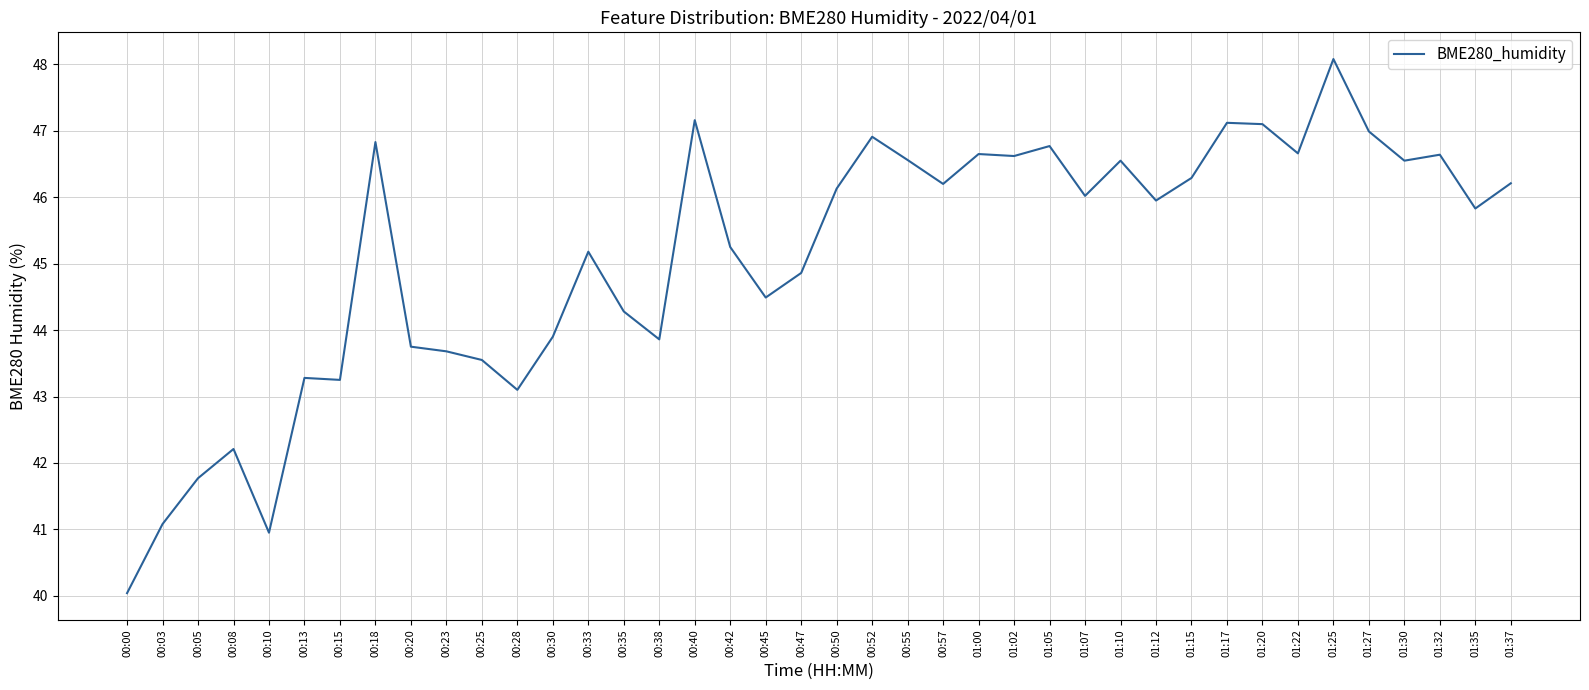

Which label corresponds to the largest value in the chart?

01:25